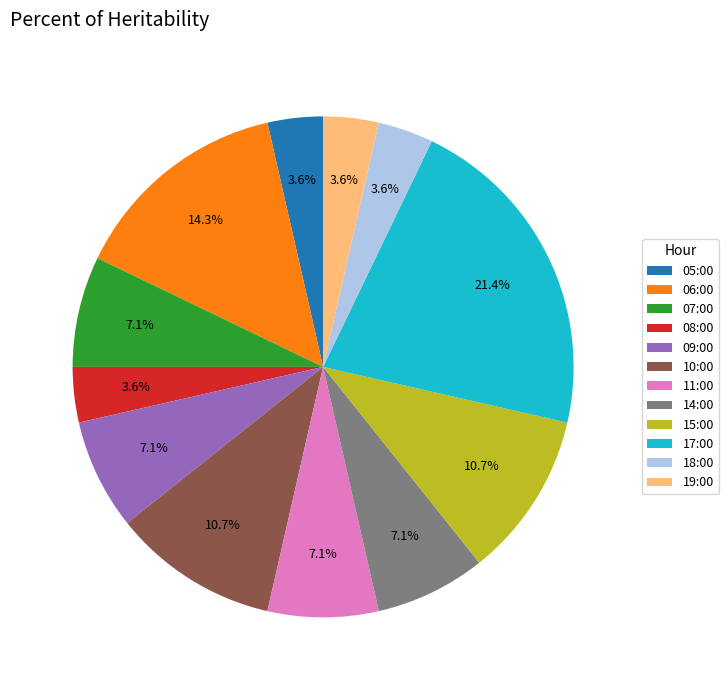

Between 05:00 and 07:00, which is larger?

07:00